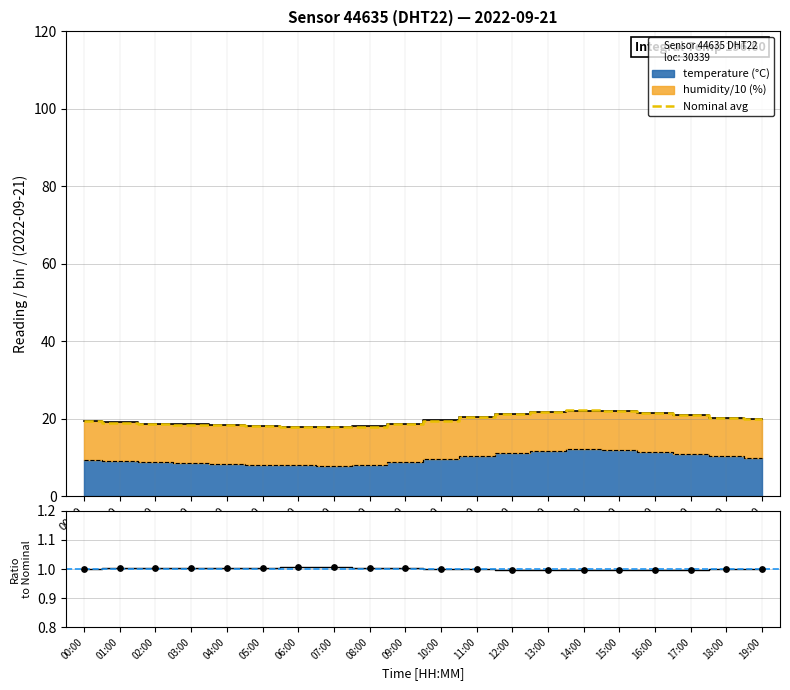

Which series has the largest total across all categories?

Nominal avg